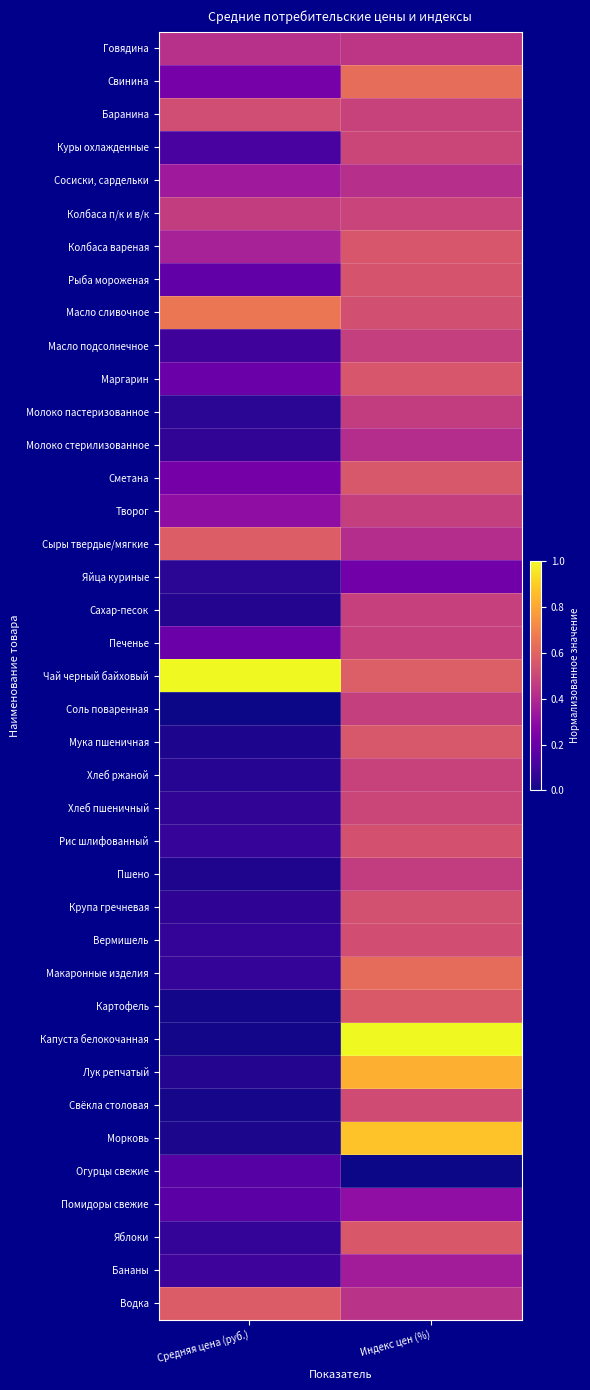

Reading left to right, what are all the values shown in this chart?

Говядина: Средняя цена (руб.)=0.4	Индекс цен (%)=0.4
Свинина: Средняя цена (руб.)=0.2	Индекс цен (%)=0.6
Баранина: Средняя цена (руб.)=0.5	Индекс цен (%)=0.5
Куры охлажденные: Средняя цена (руб.)=0.1	Индекс цен (%)=0.5
Сосиски, сардельки: Средняя цена (руб.)=0.3	Индекс цен (%)=0.4
Колбаса п/к и в/к: Средняя цена (руб.)=0.5	Индекс цен (%)=0.5
Колбаса вареная: Средняя цена (руб.)=0.4	Индекс цен (%)=0.6
Рыба мороженая: Средняя цена (руб.)=0.2	Индекс цен (%)=0.5
Масло сливочное: Средняя цена (руб.)=0.7	Индекс цен (%)=0.5
Масло подсолнечное: Средняя цена (руб.)=0.1	Индекс цен (%)=0.5
Маргарин: Средняя цена (руб.)=0.2	Индекс цен (%)=0.6
Молоко пастеризованное: Средняя цена (руб.)=0.1	Индекс цен (%)=0.5
Молоко стерилизованное: Средняя цена (руб.)=0.1	Индекс цен (%)=0.4
Сметана: Средняя цена (руб.)=0.2	Индекс цен (%)=0.6
Творог: Средняя цена (руб.)=0.3	Индекс цен (%)=0.5
Сыры твердые/мягкие: Средняя цена (руб.)=0.6	Индекс цен (%)=0.4
Яйца куриные: Средняя цена (руб.)=0.1	Индекс цен (%)=0.2
Сахар-песок: Средняя цена (руб.)=0.0	Индекс цен (%)=0.5
Печенье: Средняя цена (руб.)=0.2	Индекс цен (%)=0.5
Чай черный байховый: Средняя цена (руб.)=1.0	Индекс цен (%)=0.6
Соль поваренная: Средняя цена (руб.)=0.0	Индекс цен (%)=0.5
Мука пшеничная: Средняя цена (руб.)=0.0	Индекс цен (%)=0.6
Хлеб ржаной: Средняя цена (руб.)=0.0	Индекс цен (%)=0.5
Хлеб пшеничный: Средняя цена (руб.)=0.1	Индекс цен (%)=0.5
Рис шлифованный: Средняя цена (руб.)=0.1	Индекс цен (%)=0.5
Пшено: Средняя цена (руб.)=0.0	Индекс цен (%)=0.5
Крупа гречневая: Средняя цена (руб.)=0.1	Индекс цен (%)=0.5
Вермишель: Средняя цена (руб.)=0.1	Индекс цен (%)=0.5
Макаронные изделия: Средняя цена (руб.)=0.1	Индекс цен (%)=0.6
Картофель: Средняя цена (руб.)=0.0	Индекс цен (%)=0.6
Капуста белокочанная: Средняя цена (руб.)=0.0	Индекс цен (%)=1.0
Лук репчатый: Средняя цена (руб.)=0.0	Индекс цен (%)=0.8
Свёкла столовая: Средняя цена (руб.)=0.0	Индекс цен (%)=0.5
Морковь: Средняя цена (руб.)=0.0	Индекс цен (%)=0.9
Огурцы свежие: Средняя цена (руб.)=0.2	Индекс цен (%)=0.0
Помидоры свежие: Средняя цена (руб.)=0.2	Индекс цен (%)=0.3
Яблоки: Средняя цена (руб.)=0.1	Индекс цен (%)=0.6
Бананы: Средняя цена (руб.)=0.1	Индекс цен (%)=0.4
Водка: Средняя цена (руб.)=0.6	Индекс цен (%)=0.4